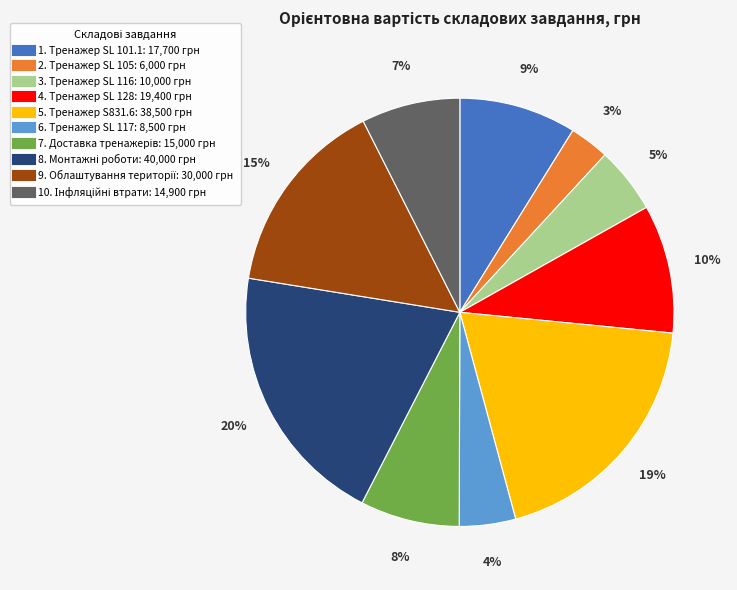

Is it true that 1. Тренажер SL 101.1 is 9% of the pie?

True